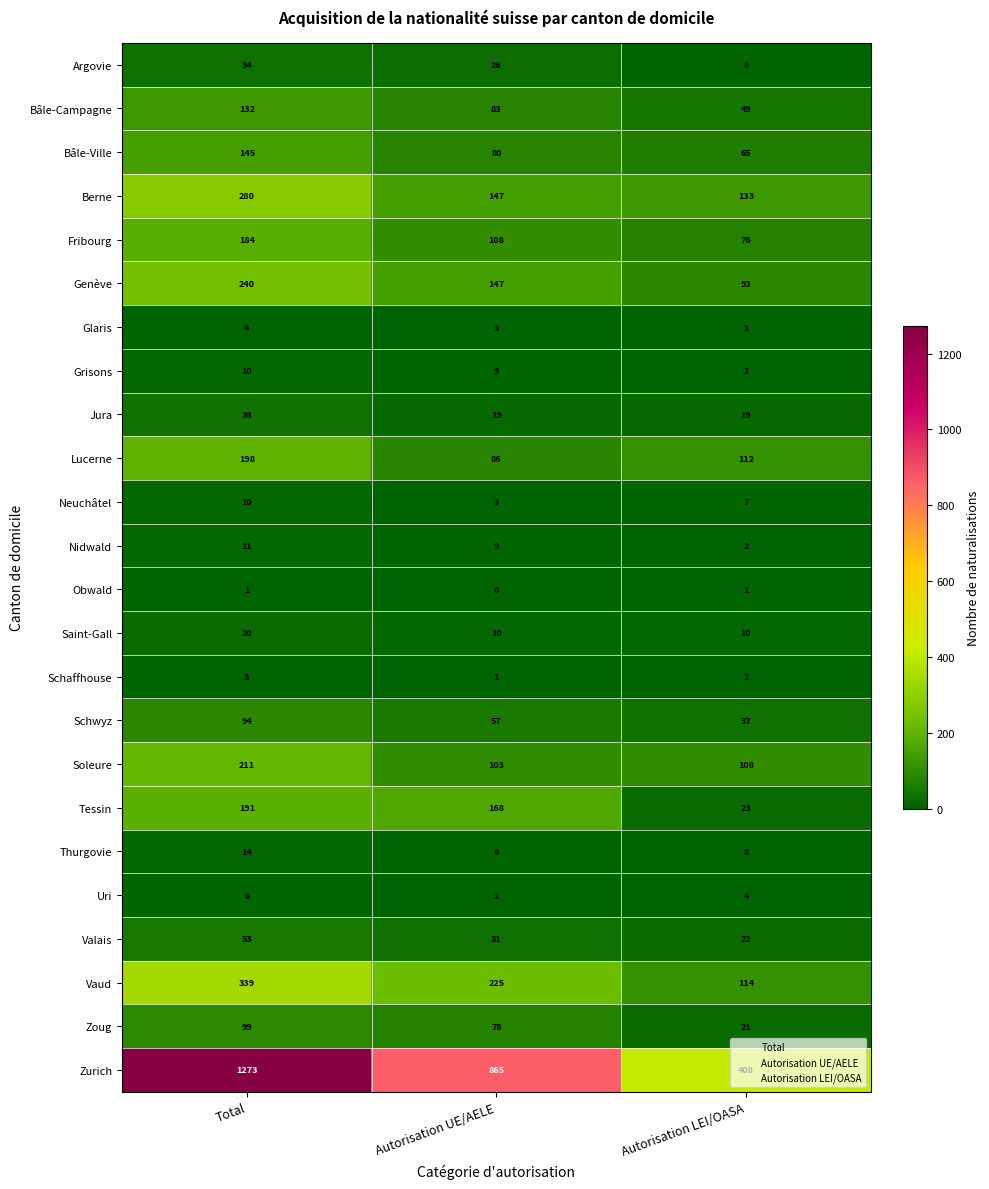

What is the highest value of the Lucerne series?

198